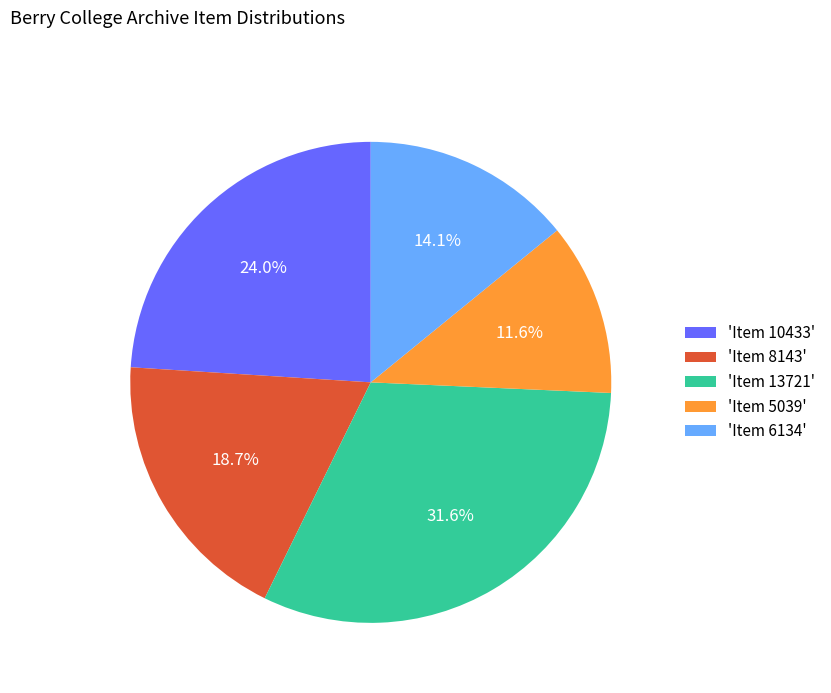

Approximately how many times larger is the value at 'Item 6134' compared to 'Item 10433'?

0.6